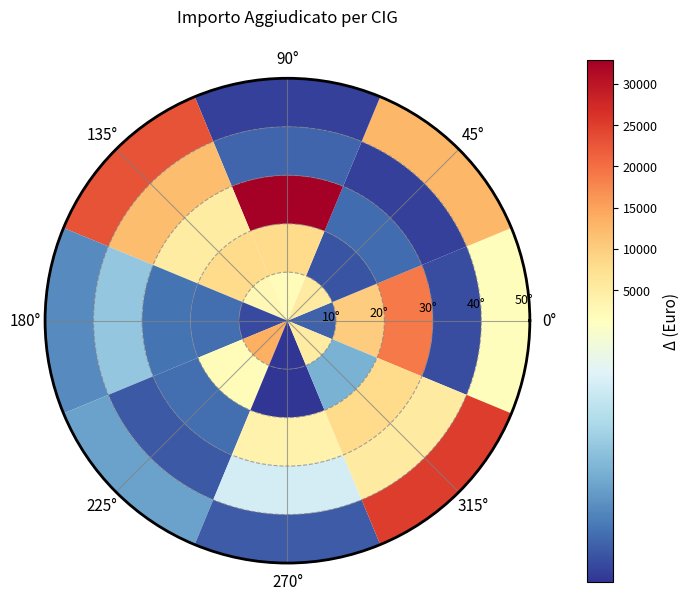

Rank the categories by value from highest to lowest.

ZCF3C0C460, ZA13D54045, Z363D284CA, Z2F3BFB3D2, Z923B976D9, ZC43CD2F08, Z503C71737, Z463BCE574, Z883BE2053, ZD83BE4498, ZD53C30D5F, Z2A3A9FE28, ZB83CA2D12, ZDA3C11F95, Z773BC3A55, Z263C295A6, ZB83B29F30, ZEB3AD9EB7, Z7D3BEA1B9, Z793CBC4A2, Z933C8E959, Z293C7A899, Z0C3BF502F, Z3D3D514A6, Z023D48E1C, Z293C13A64, ZD53BEA0EE, ZB63C24EA6, Z303C0B6EF, Z763C6DFC4, Z3D3A590F4, Z5D3D52132, ZB13C7CD41, ZE53BD32A0, Z823C45507, Z313B5F60C, ZF53C64D97, ZB43D27C97, Z273BF1CA2, ZB63BA04EA